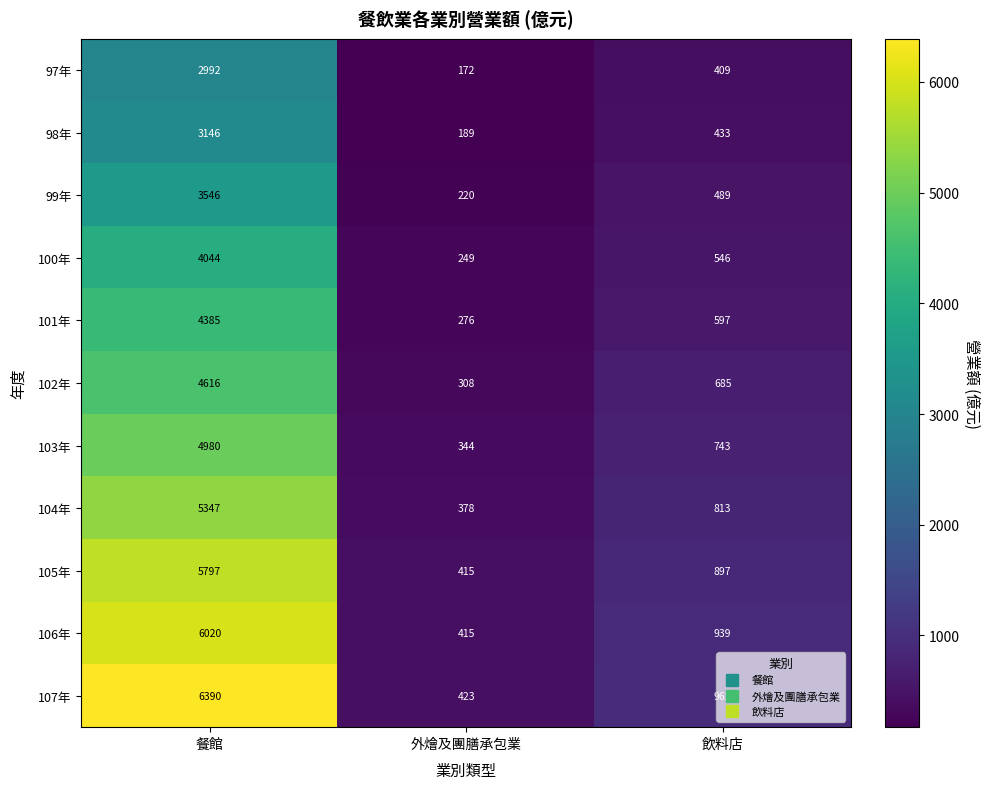

What is the maximum value for 104年?

5347